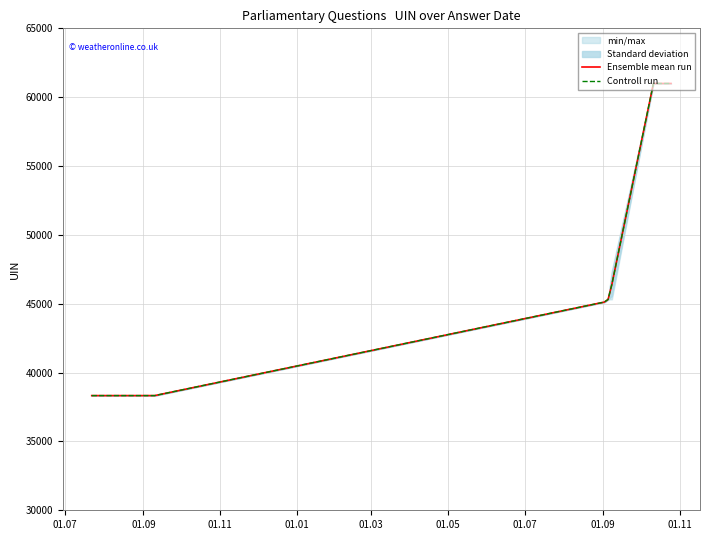

True or false: Ensemble mean run has more than 0 interior local peaks.

False